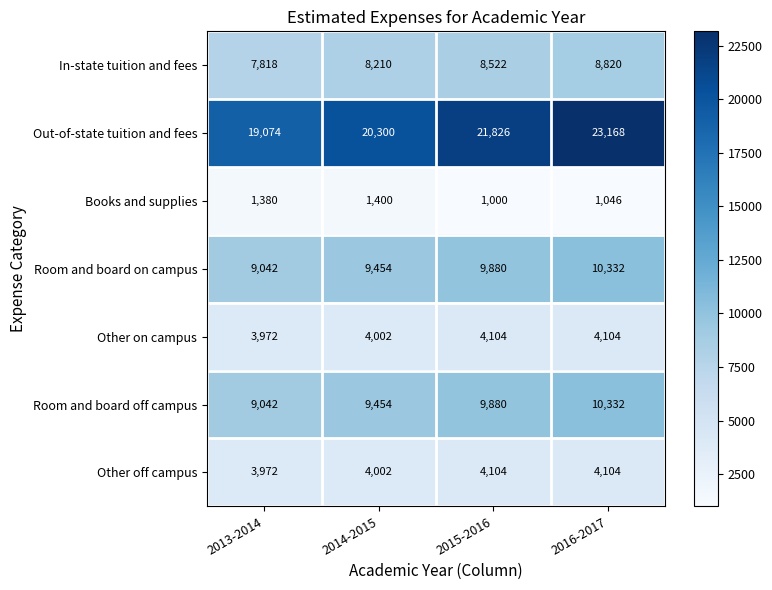

Is it true that Other off campus equals 4104 at 2016-2017?

True